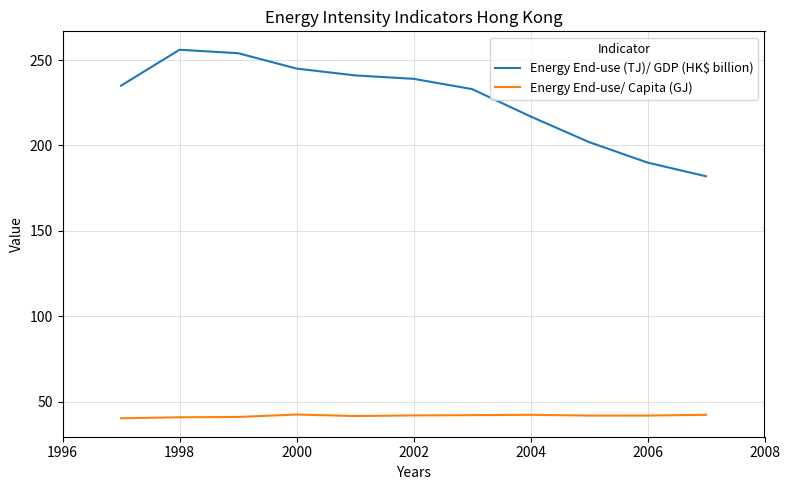

Which series has the largest total across all categories?

Energy End-use (TJ)/ GDP (HK$ billion)